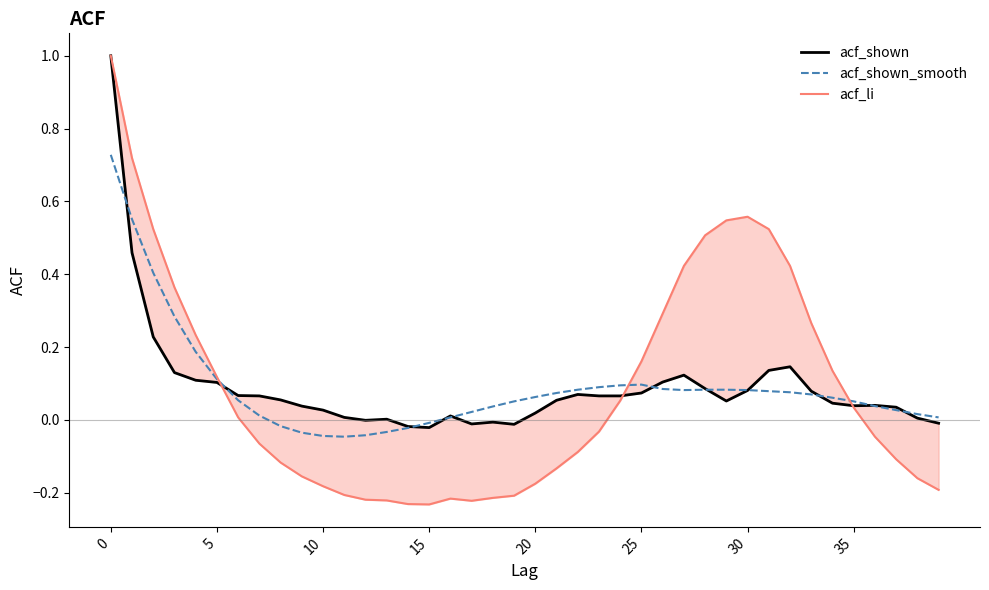

The acf_shown series shows -0.0 at 39. True or false?

False